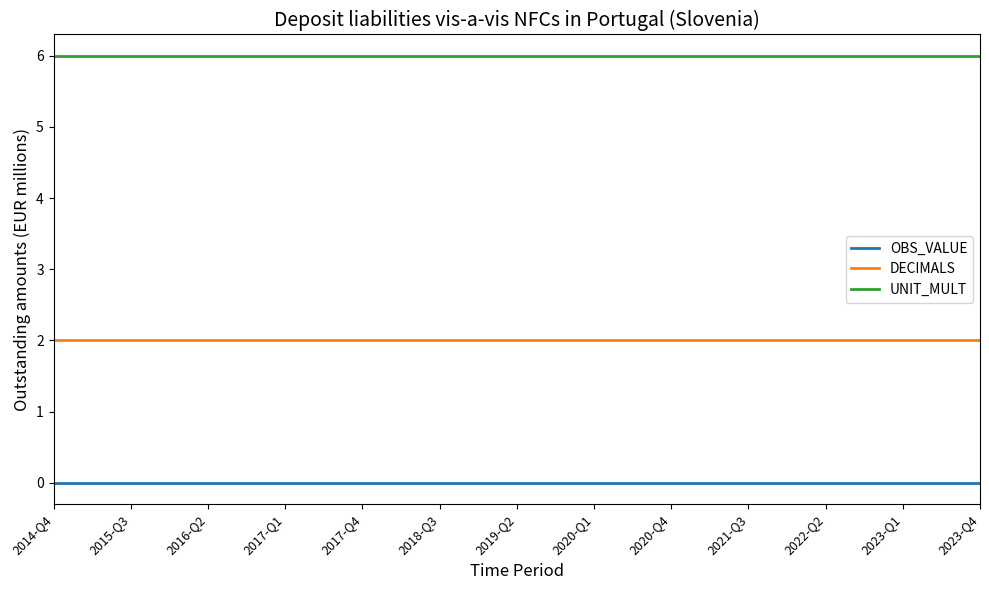

List the series in order of their peak value, highest first.

UNIT_MULT, DECIMALS, OBS_VALUE